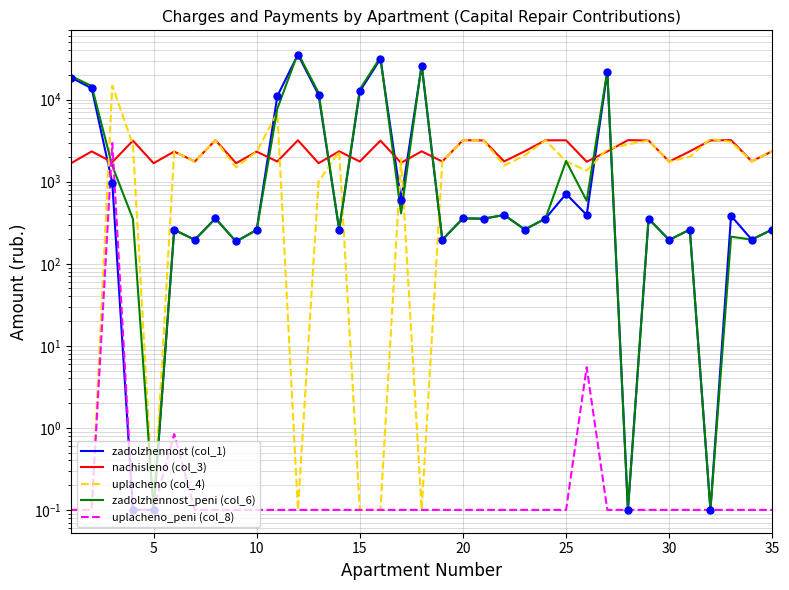

How many lines are shown in the chart?

5